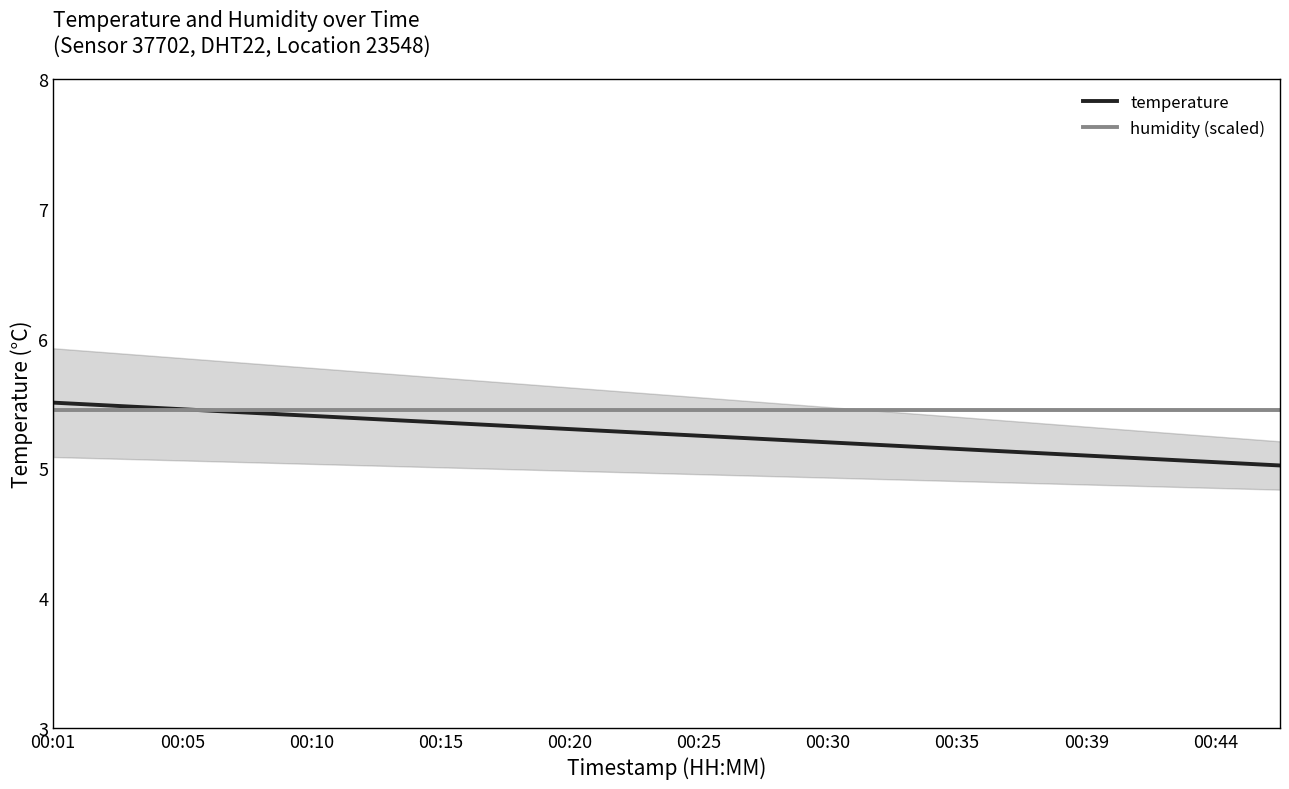

How many intersections are there between humidity (scaled) and temperature?

1